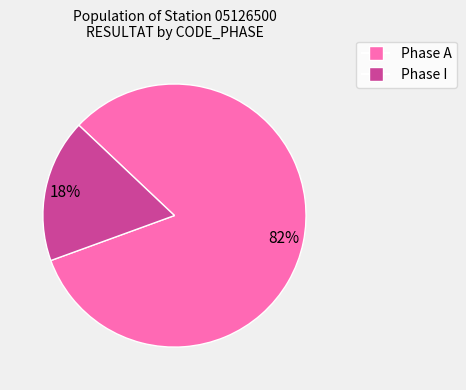

Does any single category account for the majority?

Yes